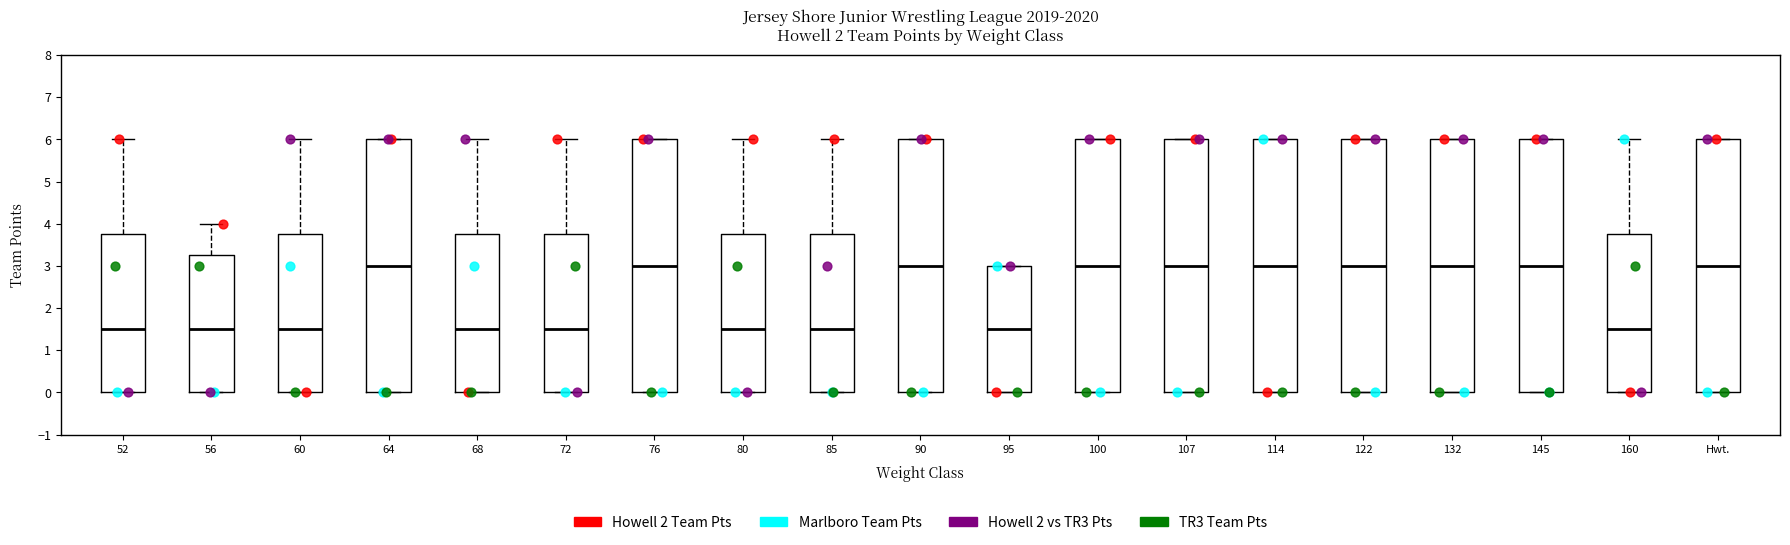

Reading left to right, transcribe this box plot: for each box, give where its median line is, the range the box spans, and where its two whiskers end, as read against the y-axis. The values are not printed on the chart, so give them approximately, as read against the axis.

52: median 1.5, box 0.0 to 3.8, whiskers 0.0 to 6.0
56: median 1.5, box 0.0 to 3.3, whiskers 0.0 to 4.0
60: median 1.5, box 0.0 to 3.8, whiskers 0.0 to 6.0
64: median 3.0, box 0.0 to 6.0, whiskers 0.0 to 6.0
68: median 1.5, box 0.0 to 3.8, whiskers 0.0 to 6.0
72: median 1.5, box 0.0 to 3.8, whiskers 0.0 to 6.0
76: median 3.0, box 0.0 to 6.0, whiskers 0.0 to 6.0
80: median 1.5, box 0.0 to 3.8, whiskers 0.0 to 6.0
85: median 1.5, box 0.0 to 3.8, whiskers 0.0 to 6.0
90: median 3.0, box 0.0 to 6.0, whiskers 0.0 to 6.0
95: median 1.5, box 0.0 to 3.0, whiskers 0.0 to 3.0
100: median 3.0, box 0.0 to 6.0, whiskers 0.0 to 6.0
107: median 3.0, box 0.0 to 6.0, whiskers 0.0 to 6.0
114: median 3.0, box 0.0 to 6.0, whiskers 0.0 to 6.0
122: median 3.0, box 0.0 to 6.0, whiskers 0.0 to 6.0
132: median 3.0, box 0.0 to 6.0, whiskers 0.0 to 6.0
145: median 3.0, box 0.0 to 6.0, whiskers 0.0 to 6.0
160: median 1.5, box 0.0 to 3.8, whiskers 0.0 to 6.0
Hwt.: median 3.0, box 0.0 to 6.0, whiskers 0.0 to 6.0